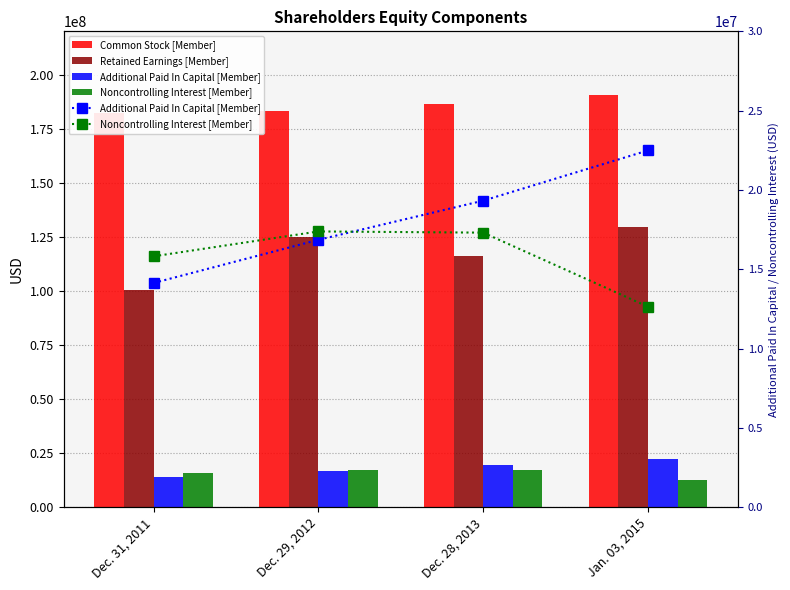

At which label does Noncontrolling Interest [Member] first exceed 17308000?

Dec. 29, 2012